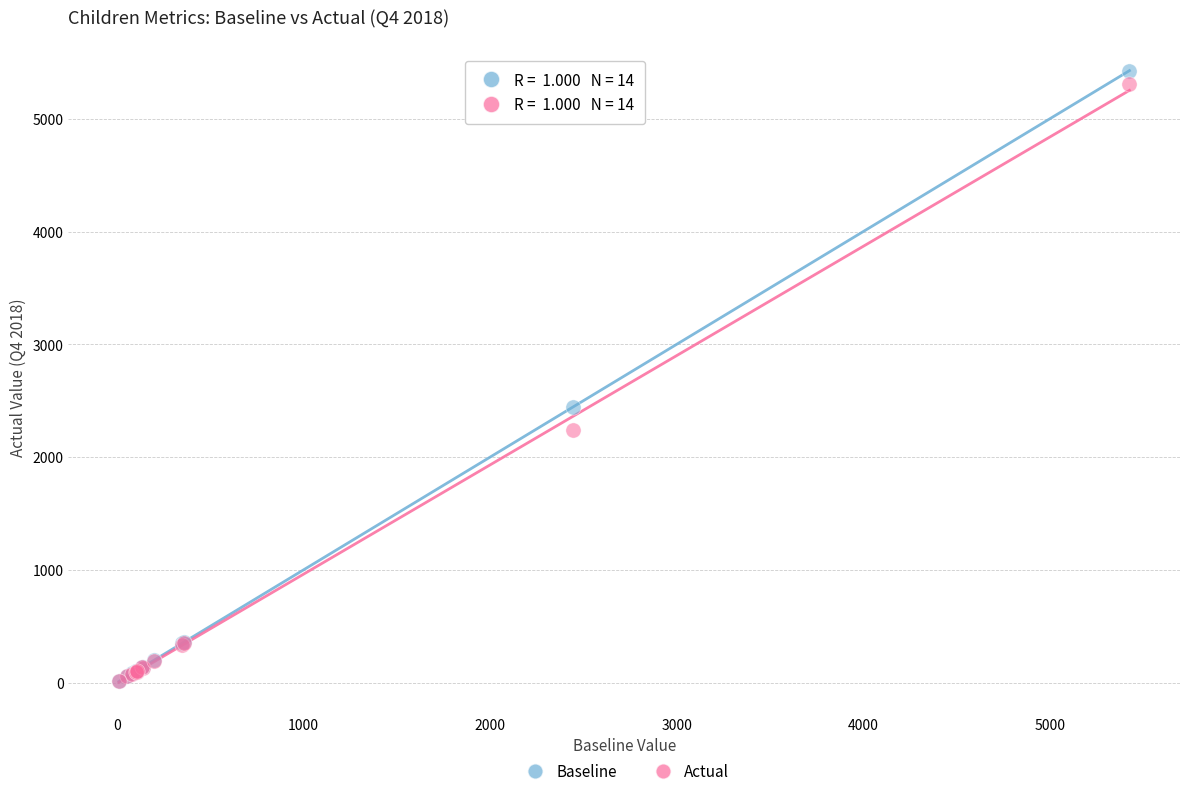

What are all the series names shown in the legend?

Baseline, Actual